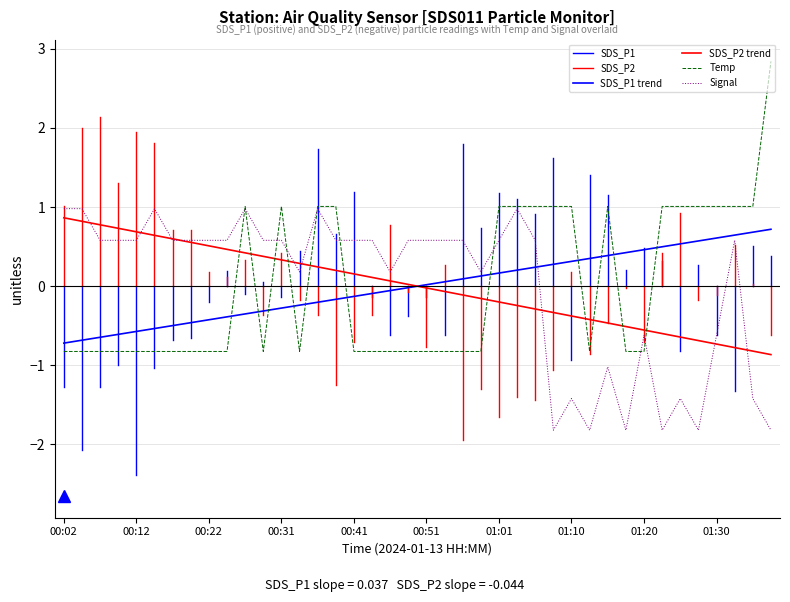

How many times do Signal and Temp cross each other?

9